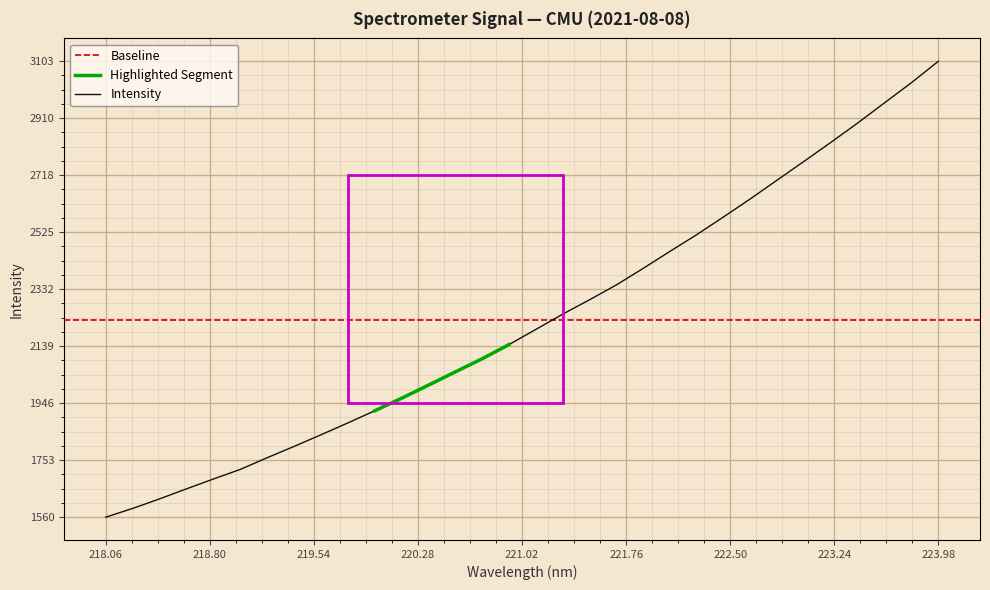

What is the minimum value shown in the chart?

1559.8